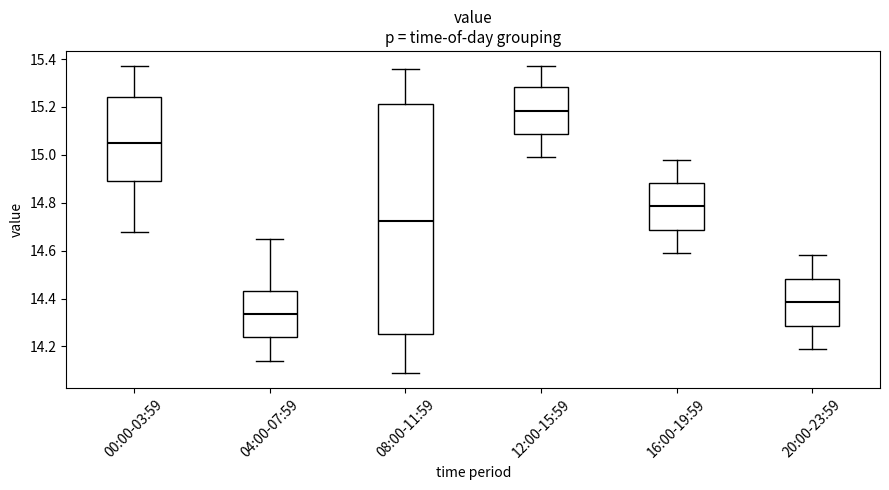

Reading left to right, read every box against the y-axis: the position of its median line, the range the box covers, and the ends of its whiskers. The values are not printed on the chart, so give them approximately, as read against the axis.

00:00-03:59: median 15.06, box 14.90 to 15.24, whiskers 14.68 to 15.38
04:00-07:59: median 14.34, box 14.24 to 14.44, whiskers 14.14 to 14.66
08:00-11:59: median 14.72, box 14.26 to 15.22, whiskers 14.10 to 15.36
12:00-15:59: median 15.18, box 15.08 to 15.28, whiskers 15.00 to 15.38
16:00-19:59: median 14.78, box 14.68 to 14.88, whiskers 14.60 to 14.98
20:00-23:59: median 14.38, box 14.28 to 14.48, whiskers 14.20 to 14.58